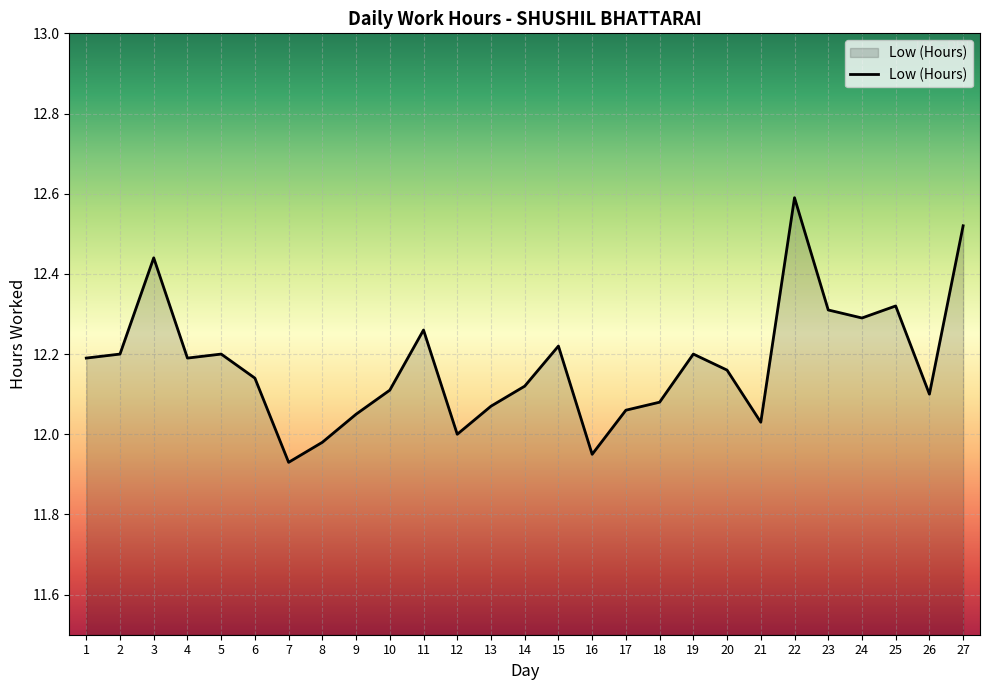

What is the maximum value shown in the chart?

12.6